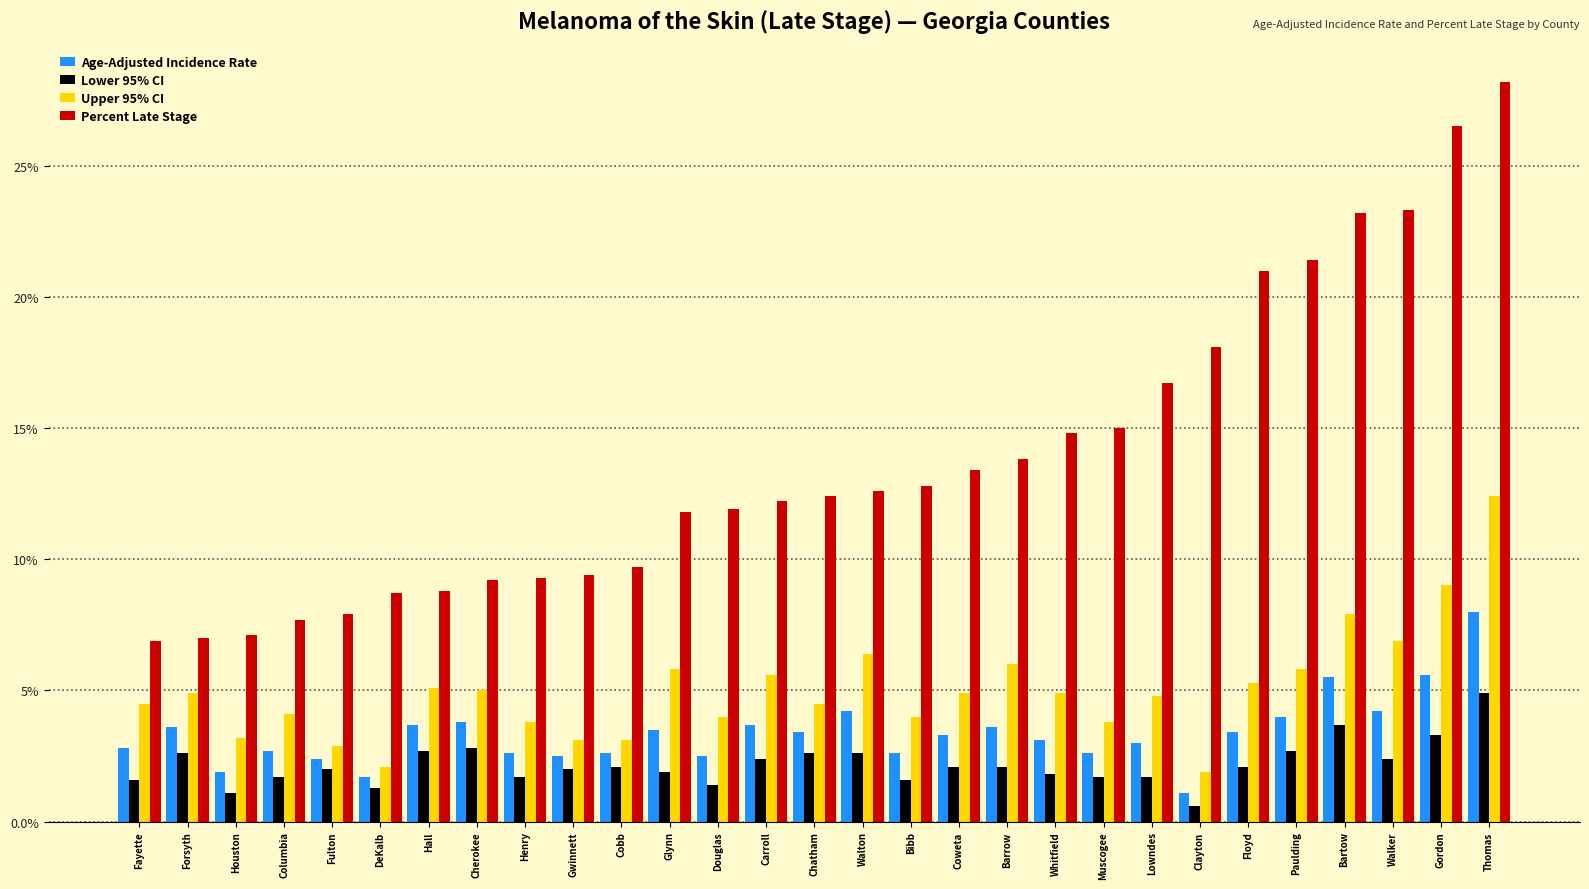

Which series has the largest range (max minus min)?

Percent Late Stage